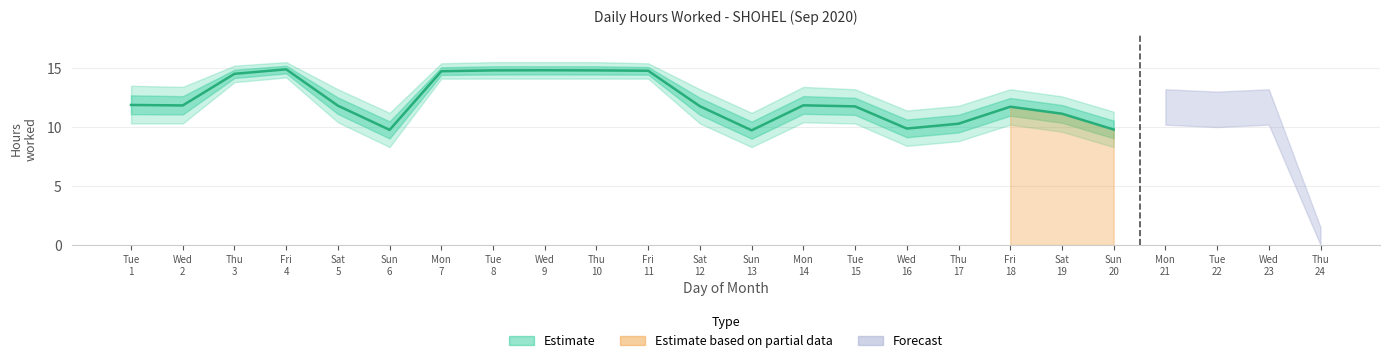

True or false: Lower Band and Upper Band cross at least once.

False